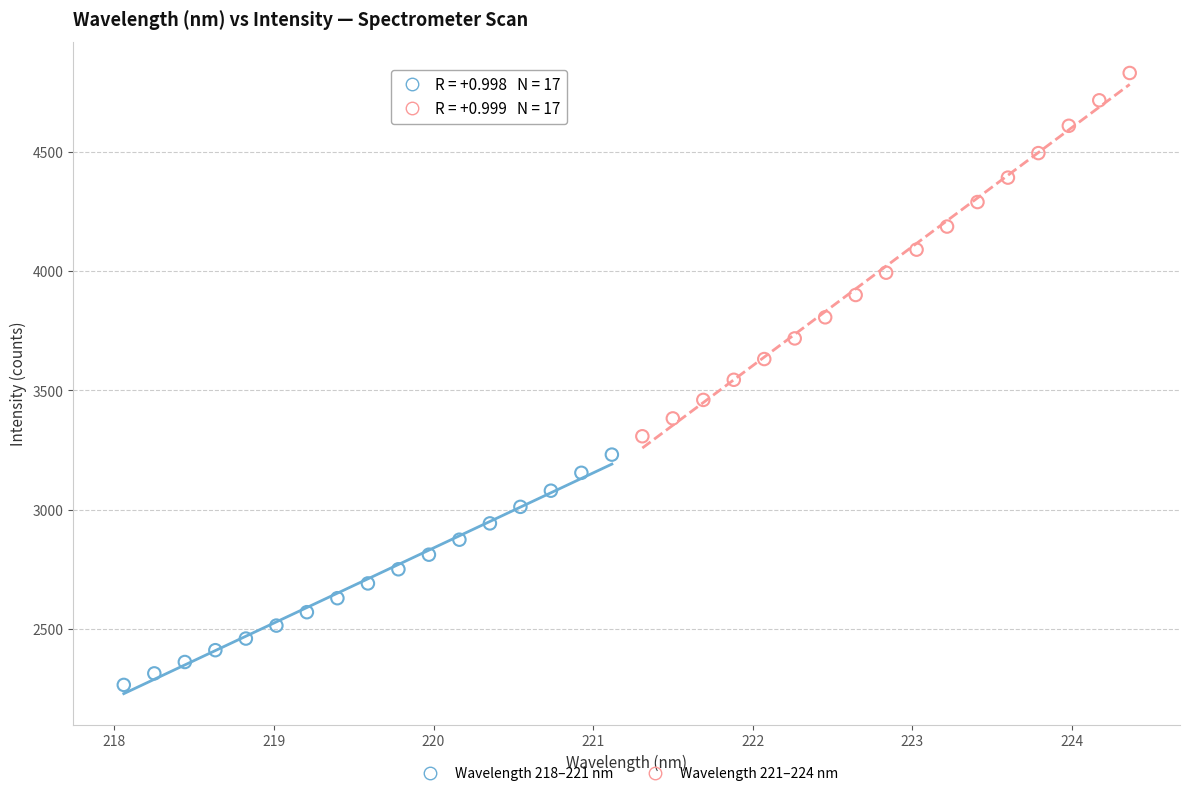

Which series has the largest Y range (max minus min)?

Wavelength 221–224 nm